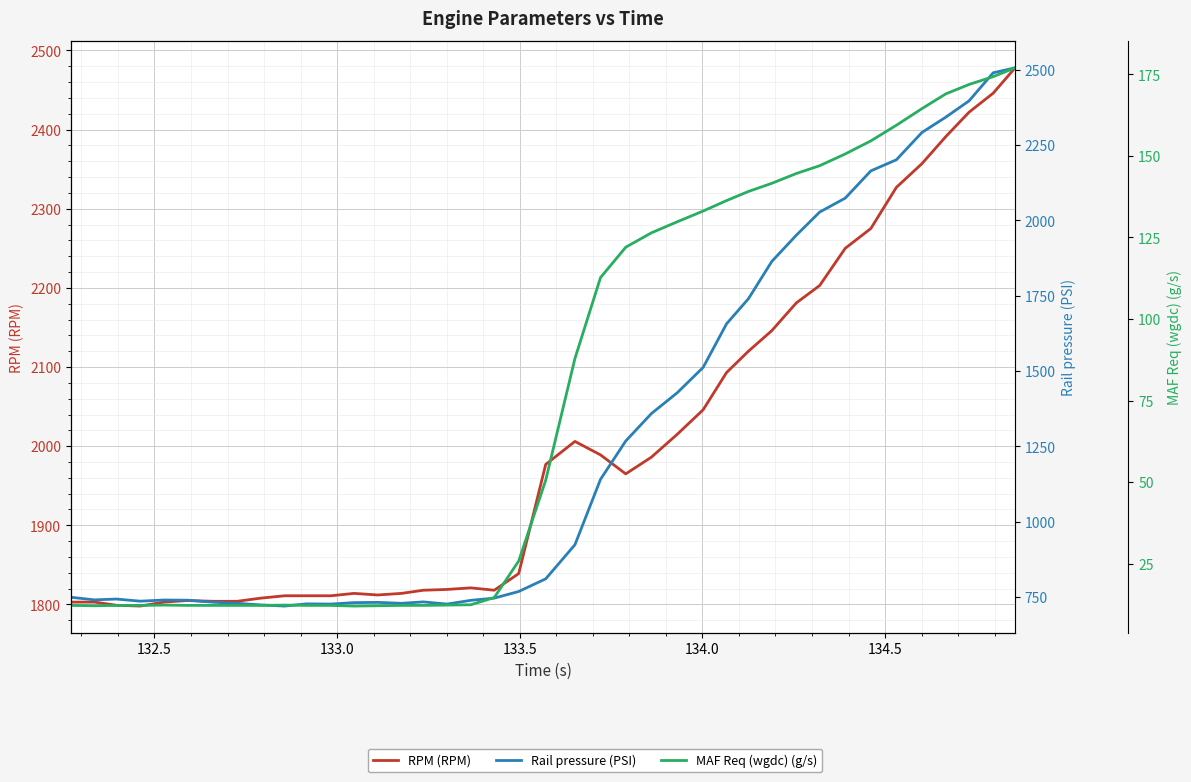

True or false: RPM (RPM) has more than 1 interior local peaks.

True